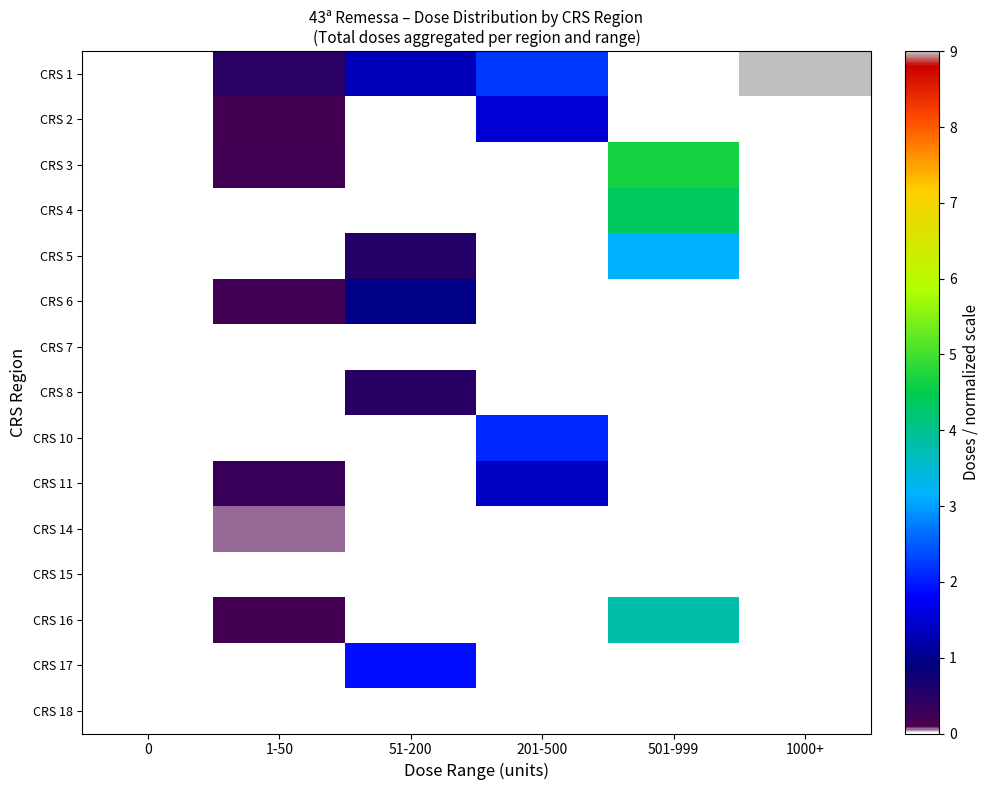

Count the number of data series in this chart.

15